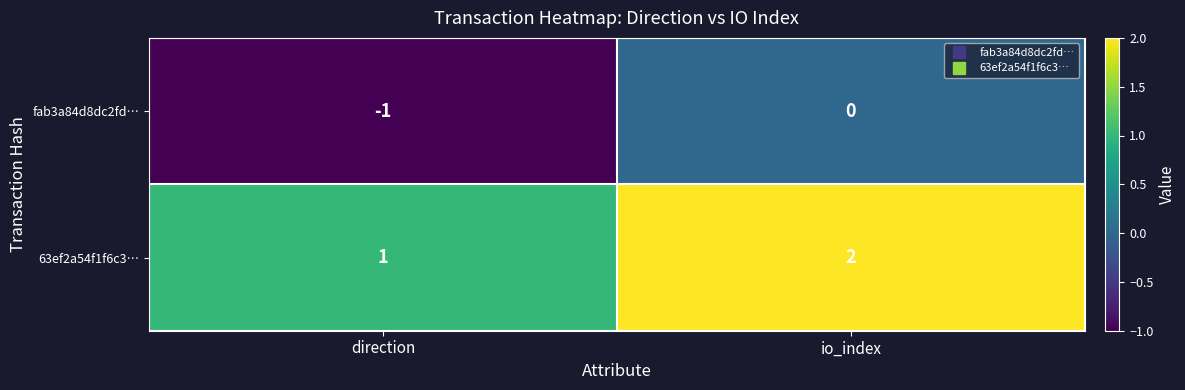

True or false: 63ef2a54f1f6c3… has a value of 2 at io_index.

True